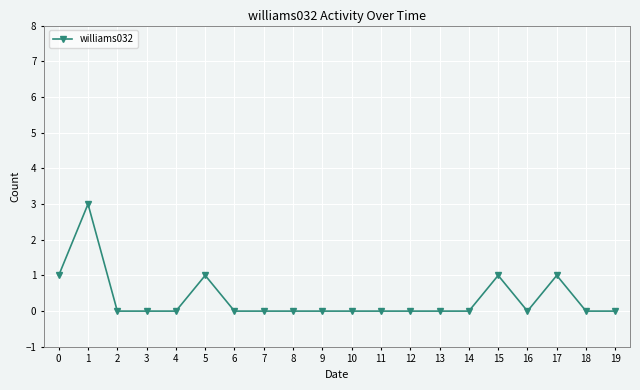

The chart shows a value of 1 at 18. True or false?

False